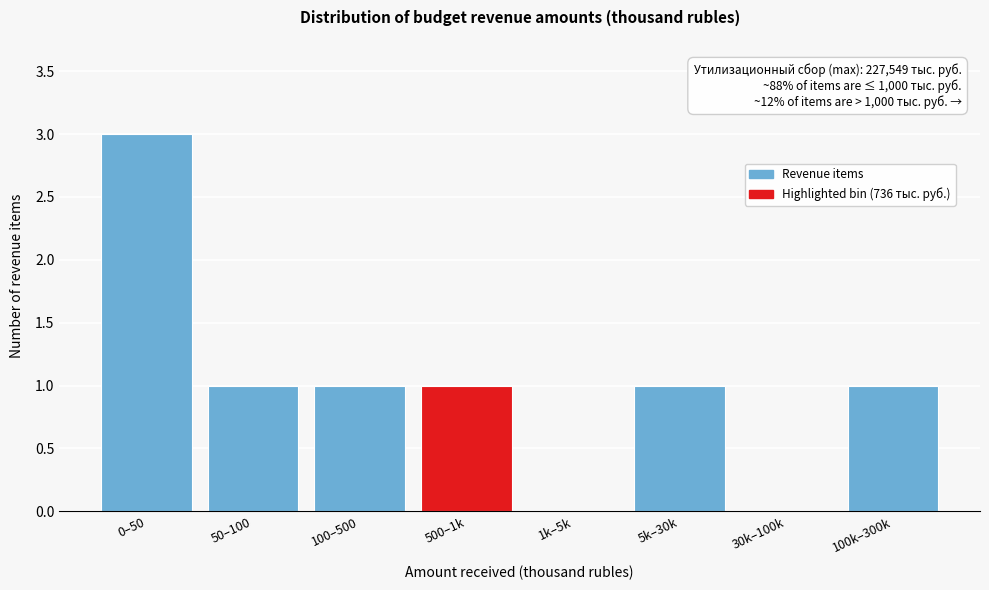

Reading left to right, transcribe all the data shown in this chart.

0–50=3	50–100=1	100–500=1	500–1k=1	1k–5k=0	5k–30k=1	30k–100k=0	100k–300k=1